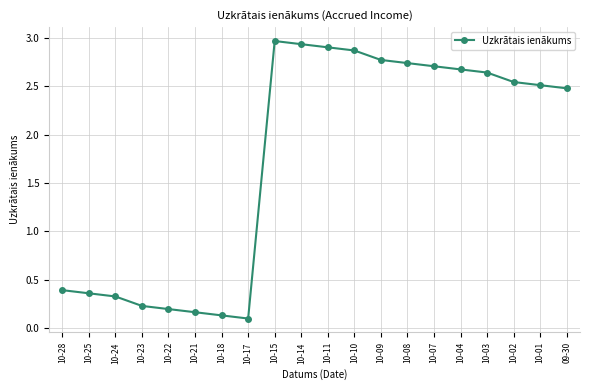

At which label does the data first exceed 2?

10-15